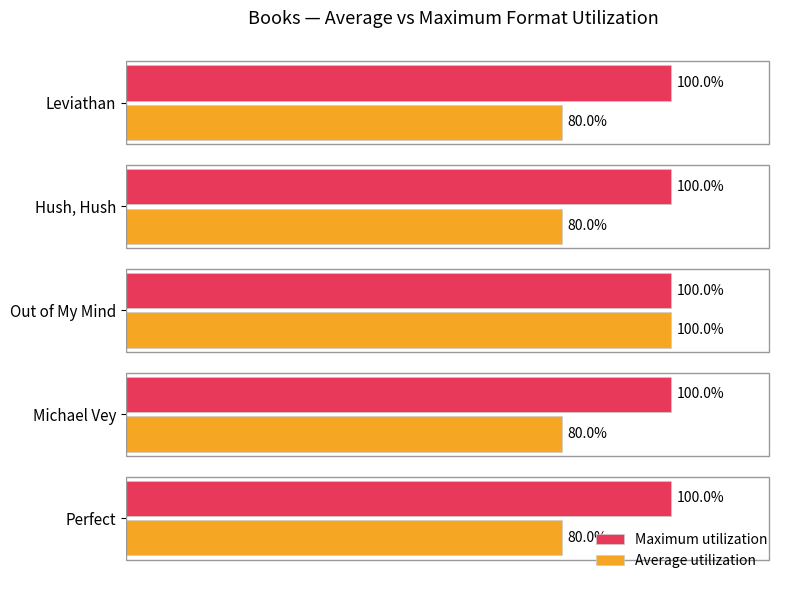

At which category is the sum across all series the highest?

Out of My Mind